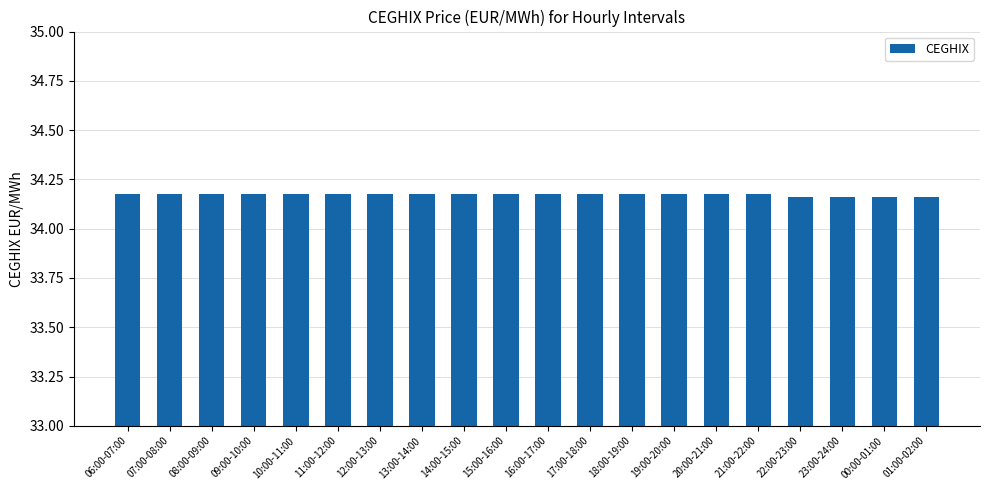

How many values are between 34 and 35?

20